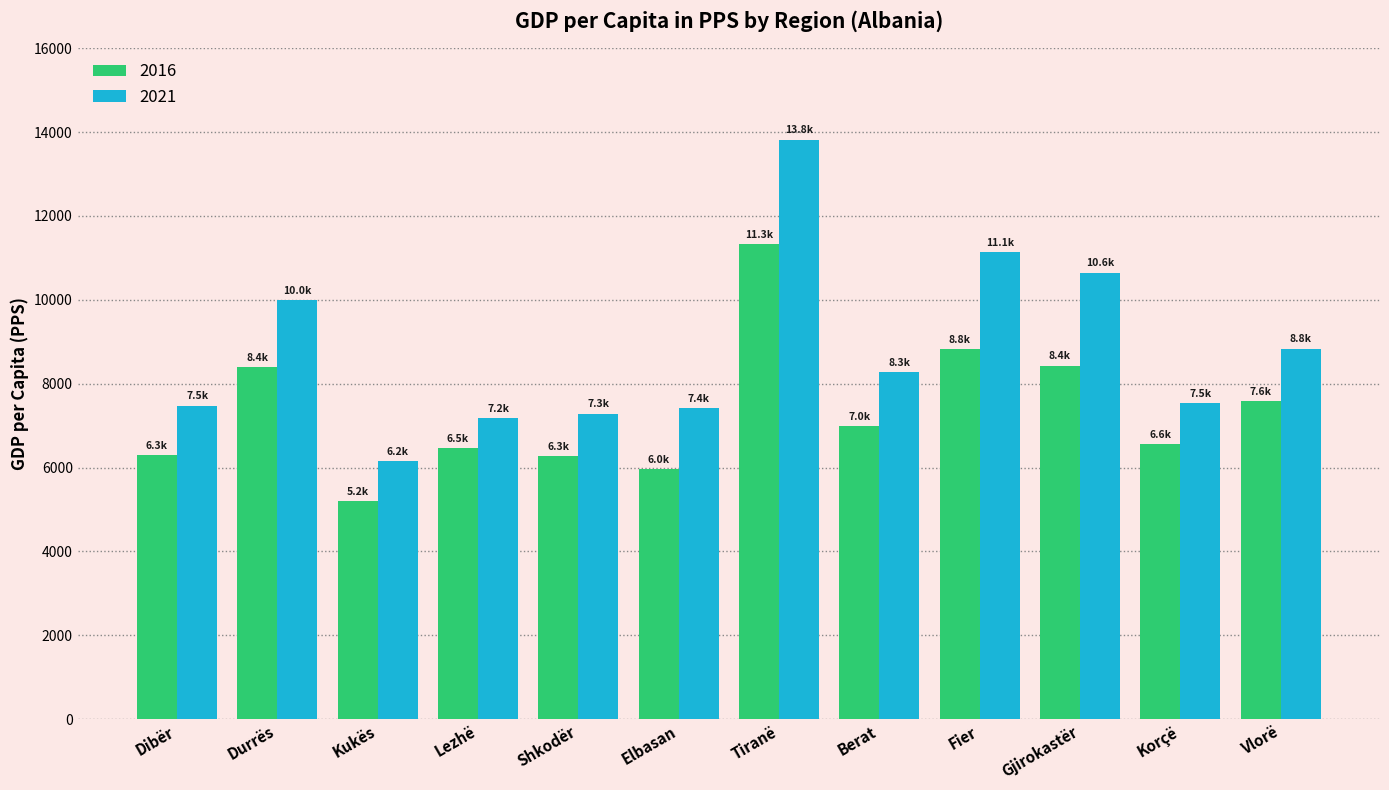

Are the bars horizontal?

No